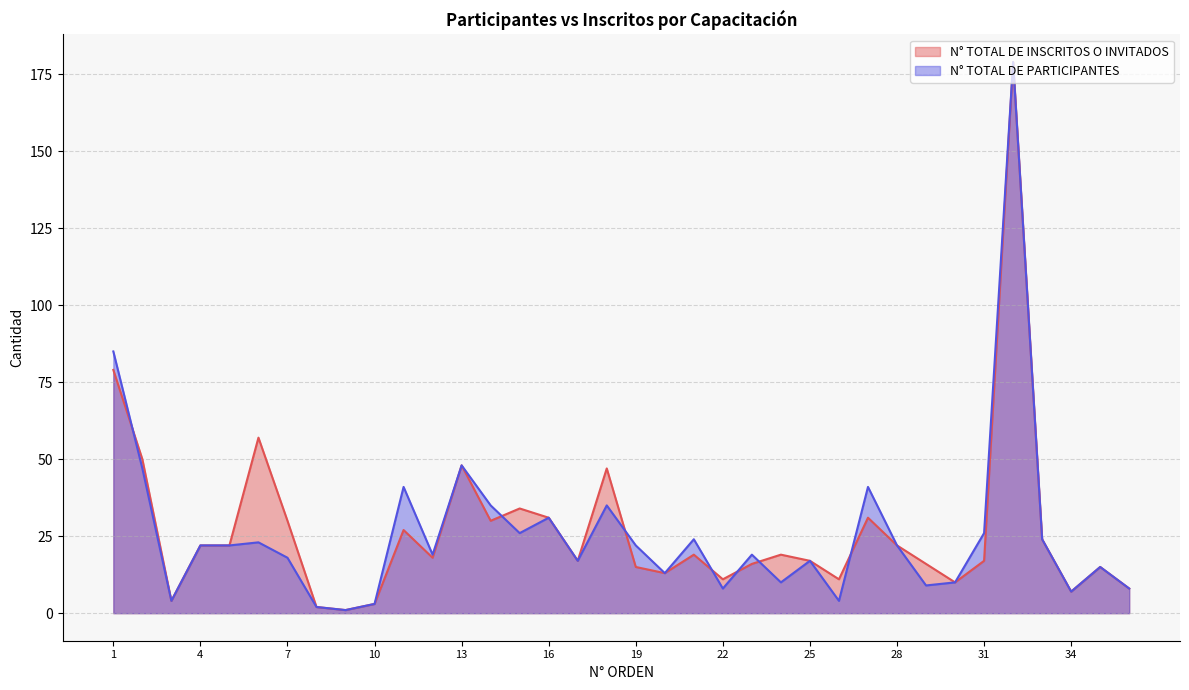

Between 8 and 20, which series saw the biggest shift?

N° TOTAL DE INSCRITOS O INVITADOS